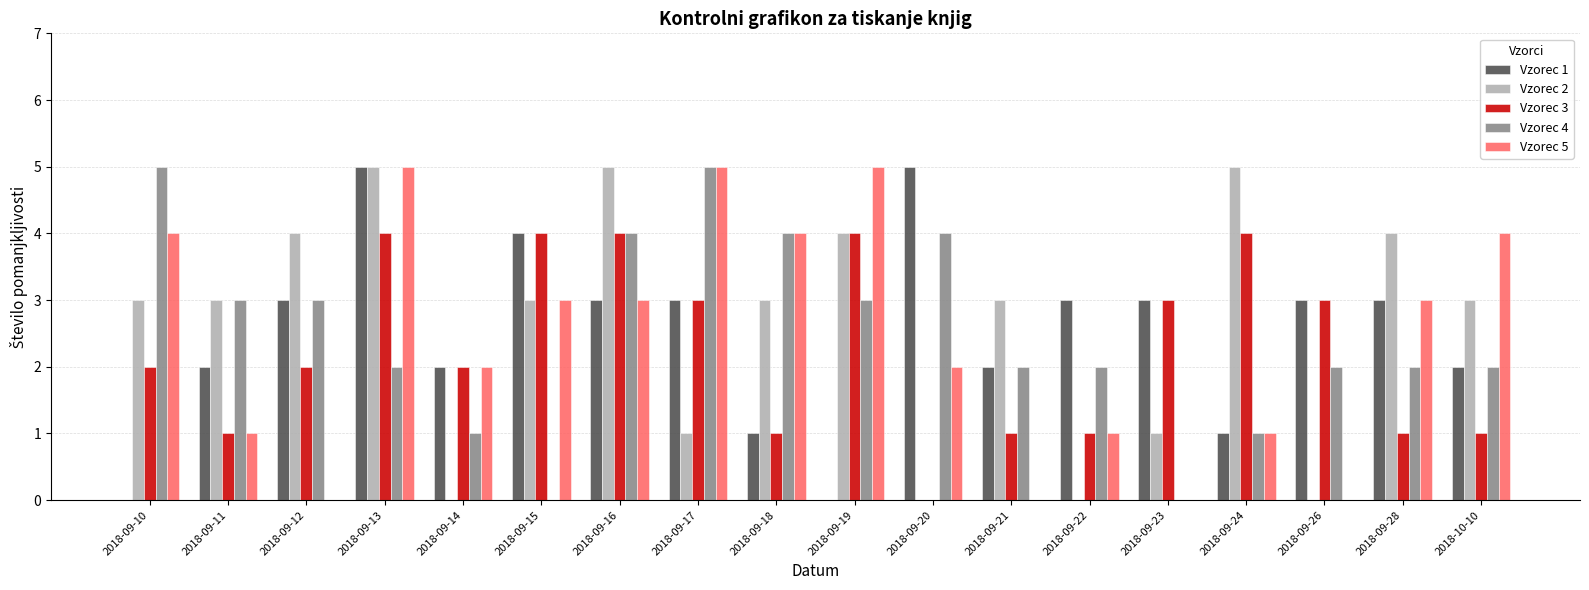

At which category is the sum across all series the highest?

2018-09-13